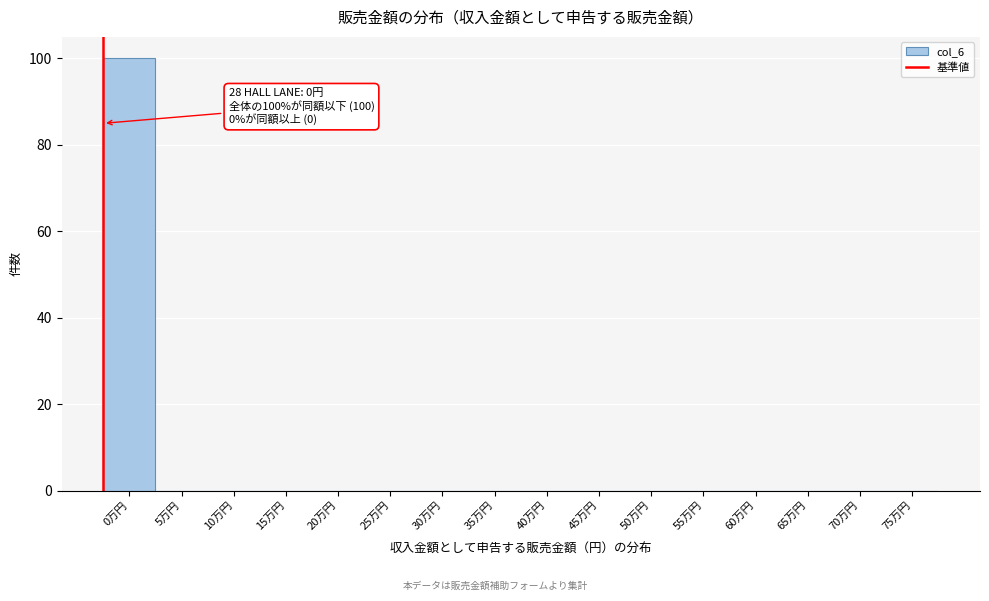

Reading left to right, transcribe all the data shown in this chart.

0万円=100	5万円=0	10万円=0	15万円=0	20万円=0	25万円=0	30万円=0	35万円=0	40万円=0	45万円=0	50万円=0	55万円=0	60万円=0	65万円=0	70万円=0	75万円=0